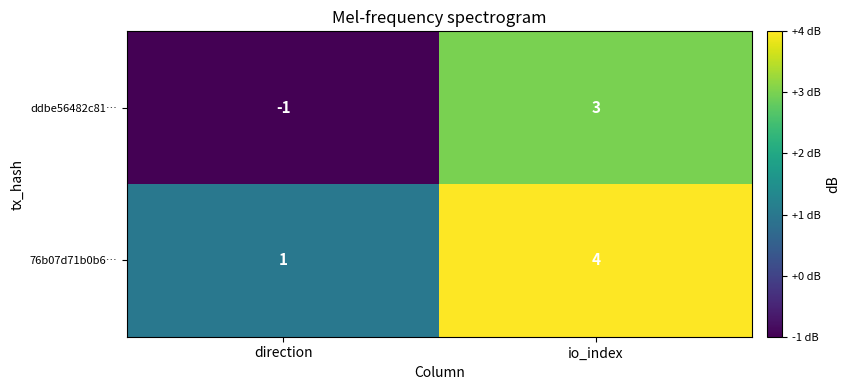

Reading left to right, list all the values displayed in this chart.

ddbe56482c81…: -1	3
76b07d71b0b6…: 1	4